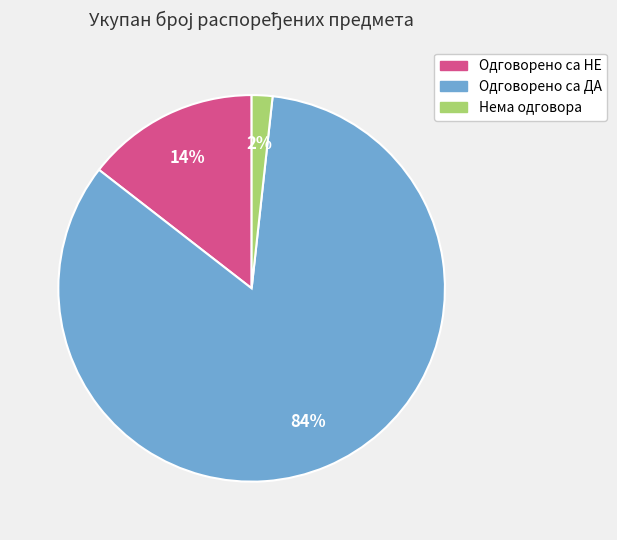

Rank the categories by value from lowest to highest.

Нема одговора, Одговорено са НЕ, Одговорено са ДА